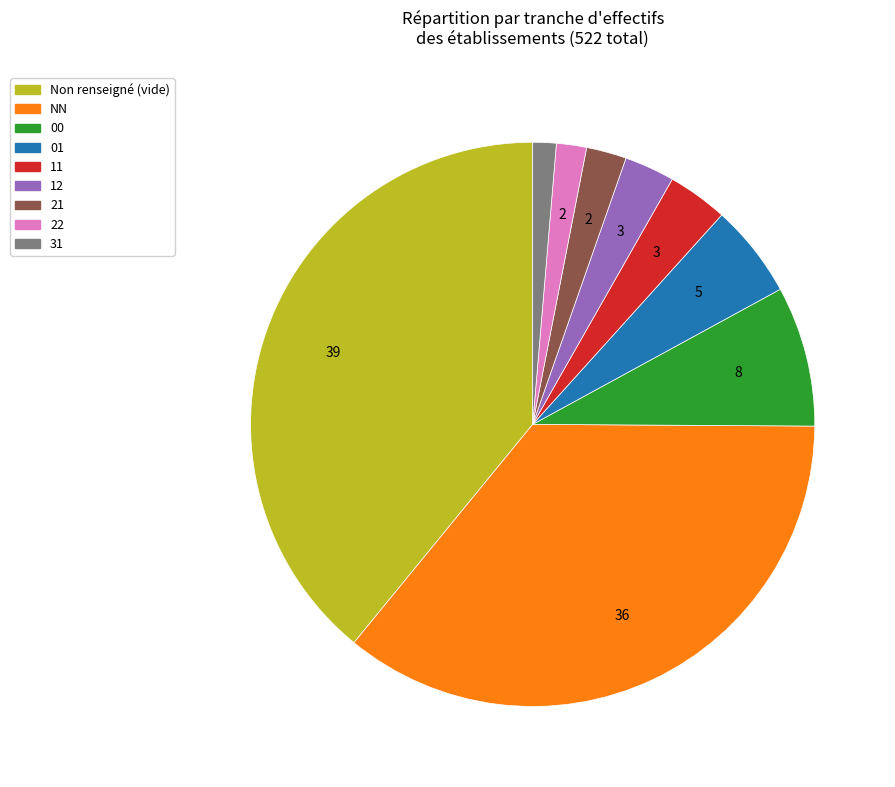

Is there a majority slice in this chart?

No